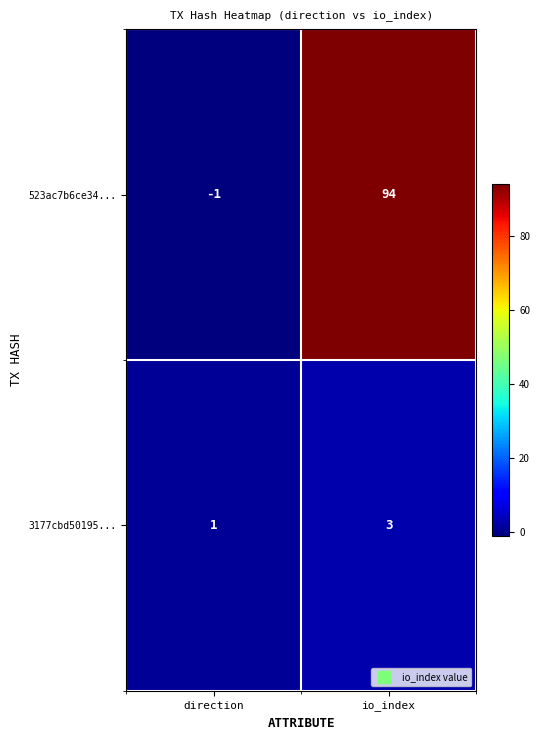

Reading left to right, list all the values displayed in this chart.

523ac7b6ce34...: -1	94
3177cbd50195...: 1	3